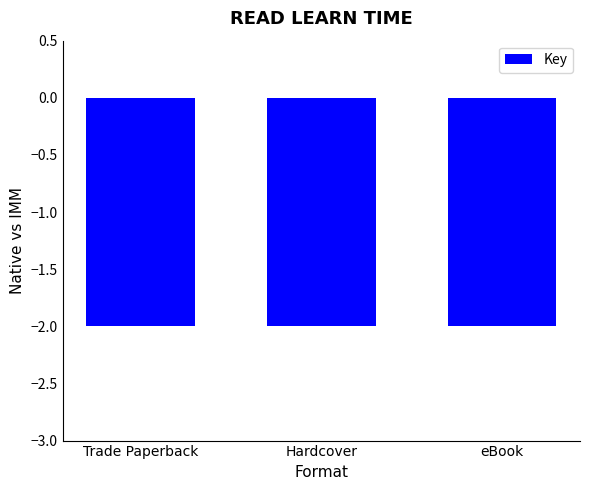

True or false: the data shows 31598450 at Hardcover.

False